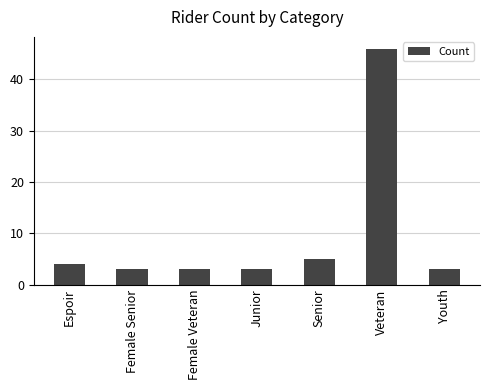

How many bars are there in total?

7